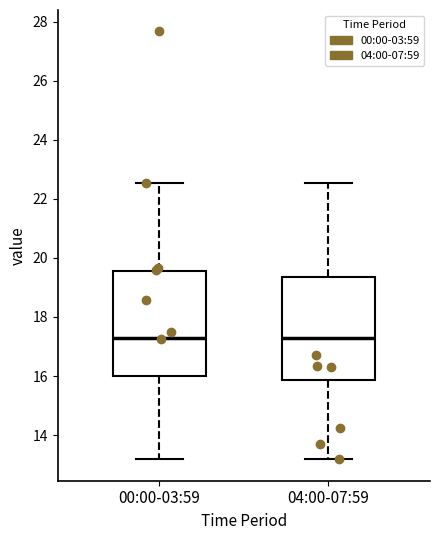

Reading left to right, transcribe this box plot: for each box, give where its median line is, the range the box spans, and where its two whiskers end, as read against the y-axis. The values are not printed on the chart, so give them approximately, as read against the axis.

00:00-03:59: median 17.2, box 16.0 to 19.6, whiskers 13.2 to 22.6
04:00-07:59: median 17.2, box 15.8 to 19.4, whiskers 13.2 to 22.6